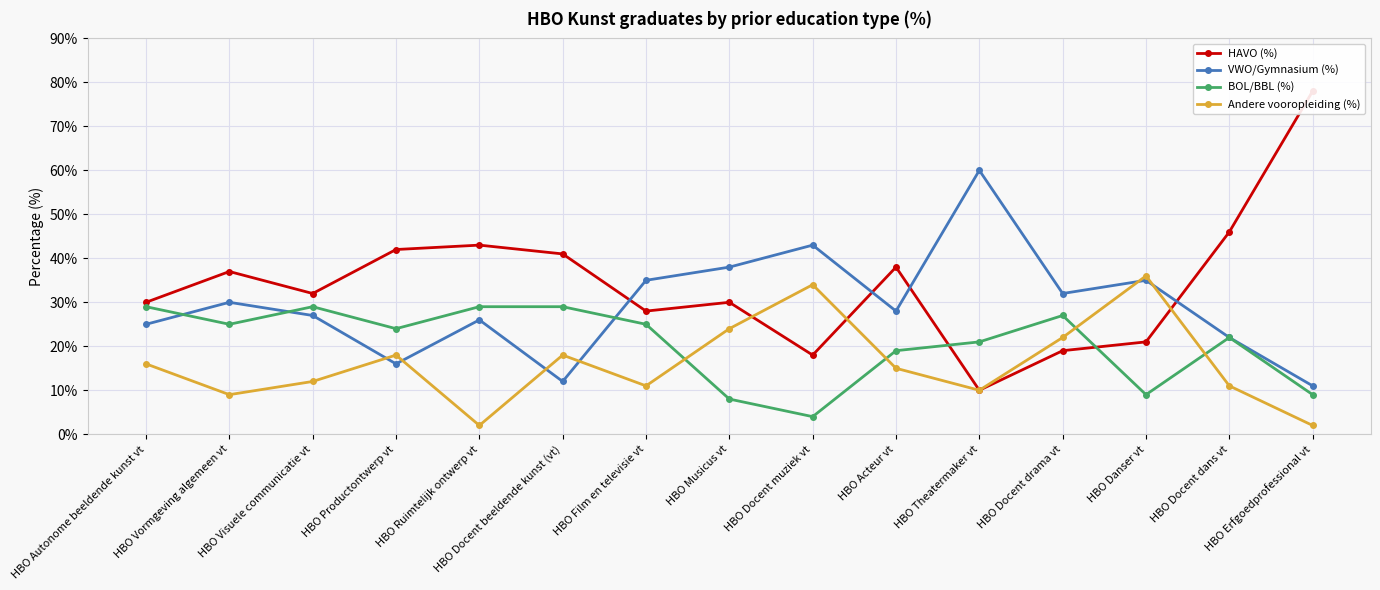

True or false: BOL/BBL (%) and HAVO (%) cross at least once.

True